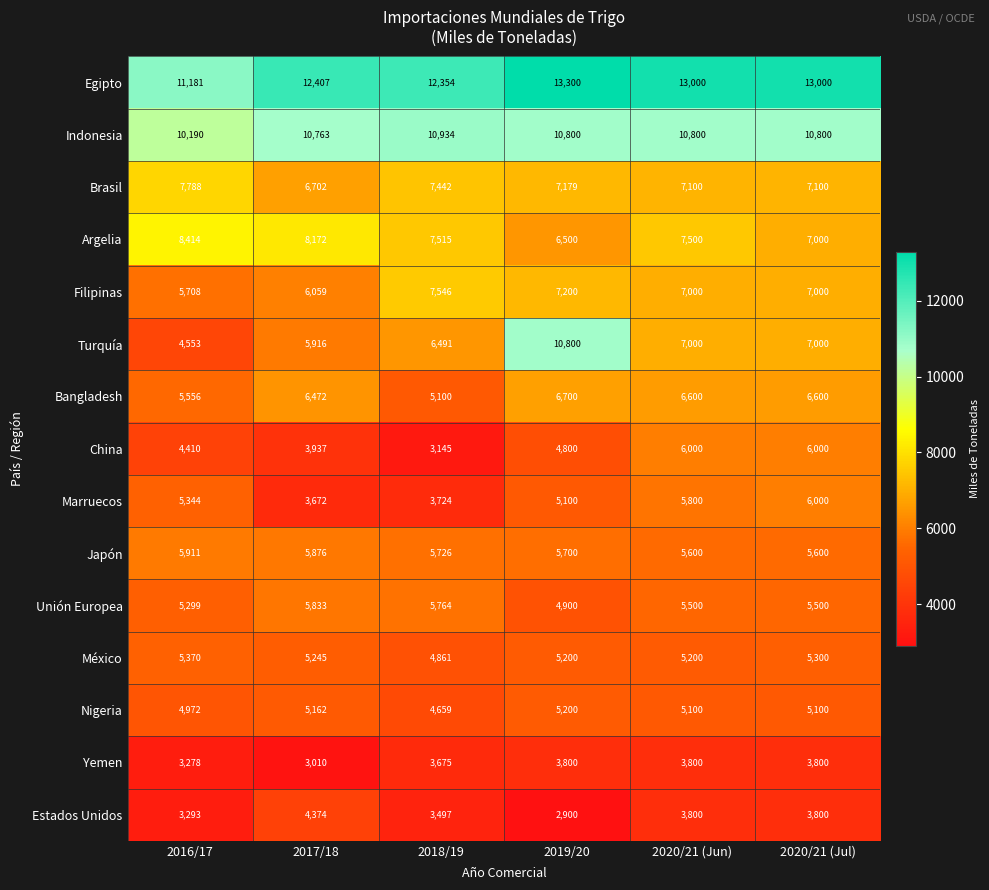

How many Estados Unidos values are between 3293 and 3800?

4